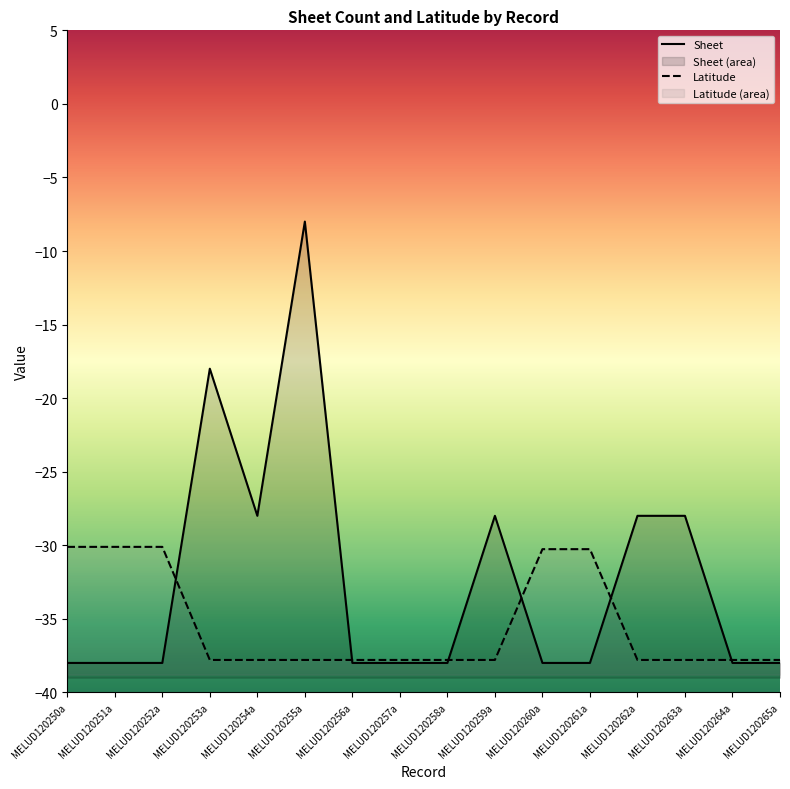

Reading left to right, what are all the values shown in this chart?

Sheet: MELUD120250a=-38.0	MELUD120251a=-38.0	MELUD120252a=-38.0	MELUD120253a=-18.0	MELUD120254a=-28.0	MELUD120255a=-8.0	MELUD120256a=-38.0	MELUD120257a=-38.0	MELUD120258a=-38.0	MELUD120259a=-28.0	MELUD120260a=-38.0	MELUD120261a=-38.0	MELUD120262a=-28.0	MELUD120263a=-28.0	MELUD120264a=-38.0	MELUD120265a=-38.0
Latitude: MELUD120250a=-30.1	MELUD120251a=-30.1	MELUD120252a=-30.1	MELUD120253a=-37.8	MELUD120254a=-37.8	MELUD120255a=-37.8	MELUD120256a=-37.8	MELUD120257a=-37.8	MELUD120258a=-37.8	MELUD120259a=-37.8	MELUD120260a=-30.3	MELUD120261a=-30.3	MELUD120262a=-37.8	MELUD120263a=-37.8	MELUD120264a=-37.8	MELUD120265a=-37.8